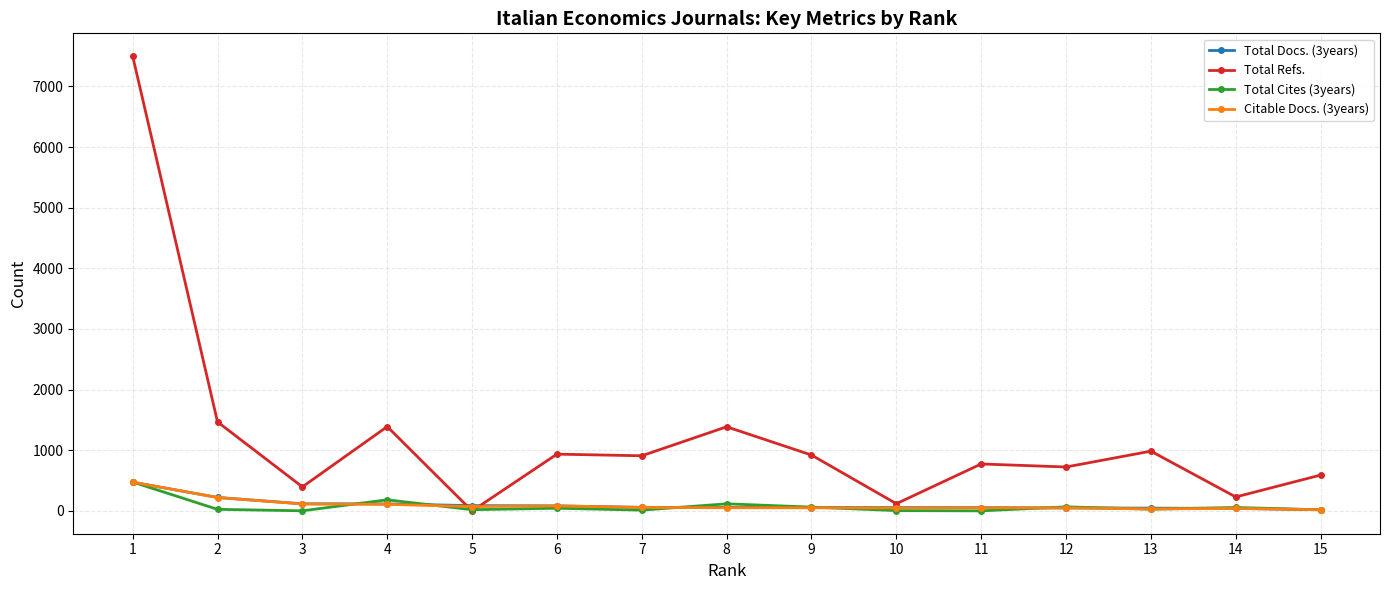

Is this an area chart (filled region under the line)?

No